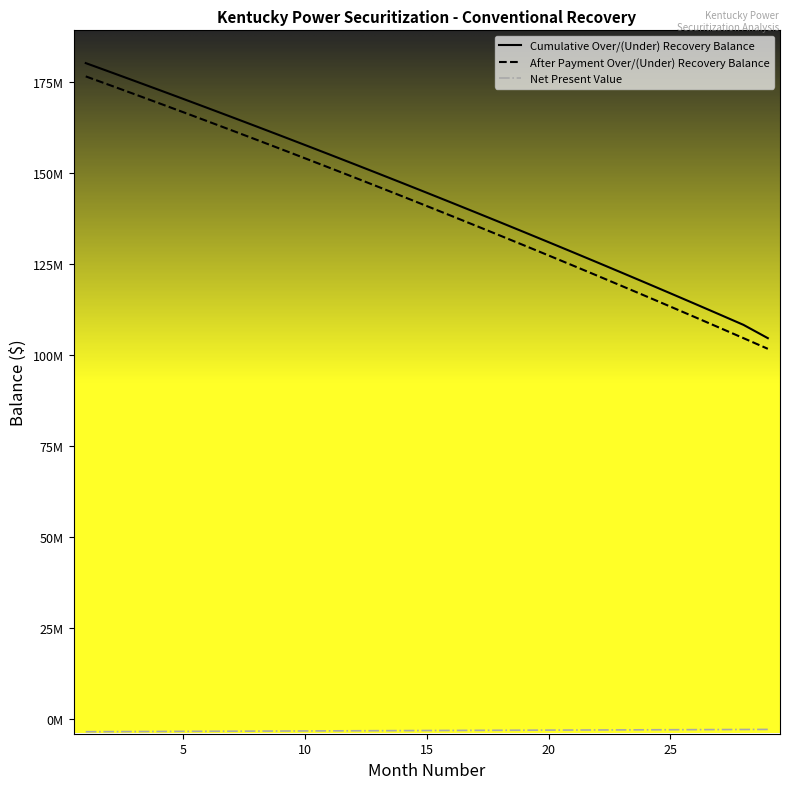

True or false: Net Present Value and Cumulative Over/(Under) Recovery Balance intersect in this chart.

False